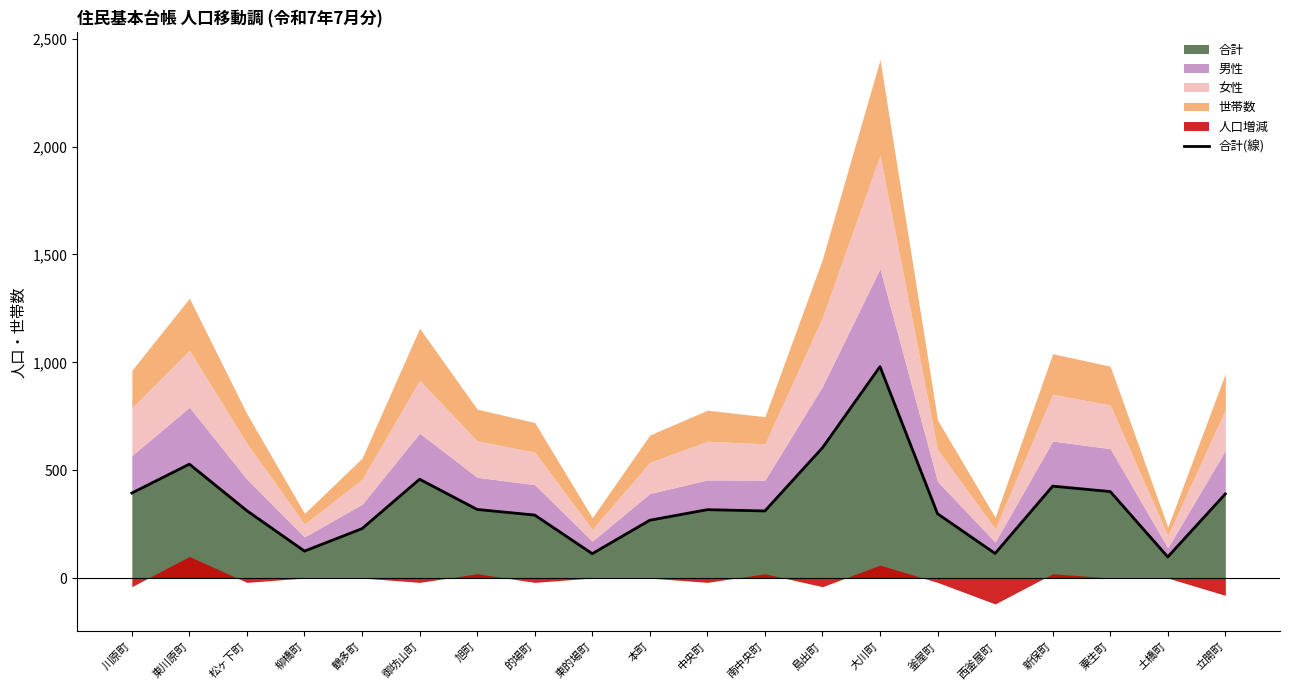

Reading left to right, extract all data points from this chart.

川原町=394	東川原町=528	松ヶ下町=312	柳橋町=125	鶴多町=229	御坊山町=458	旭町=318	的場町=292	東的場町=113	本町=268	中央町=317	南中央町=311	島出町=604	大川町=980	釜屋町=298	西釜屋町=114	新保町=426	粟生町=401	土橋町=98	立開町=390